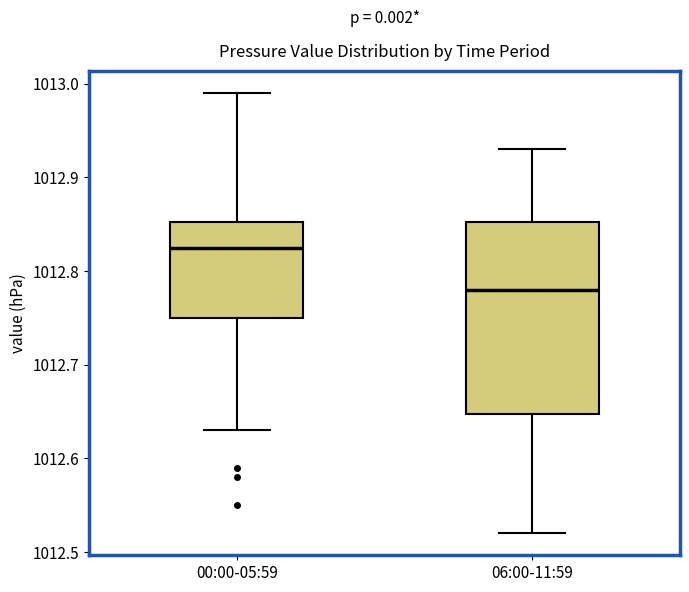

Which box is the tallest, from its lower edge to its upper edge?

06:00-11:59